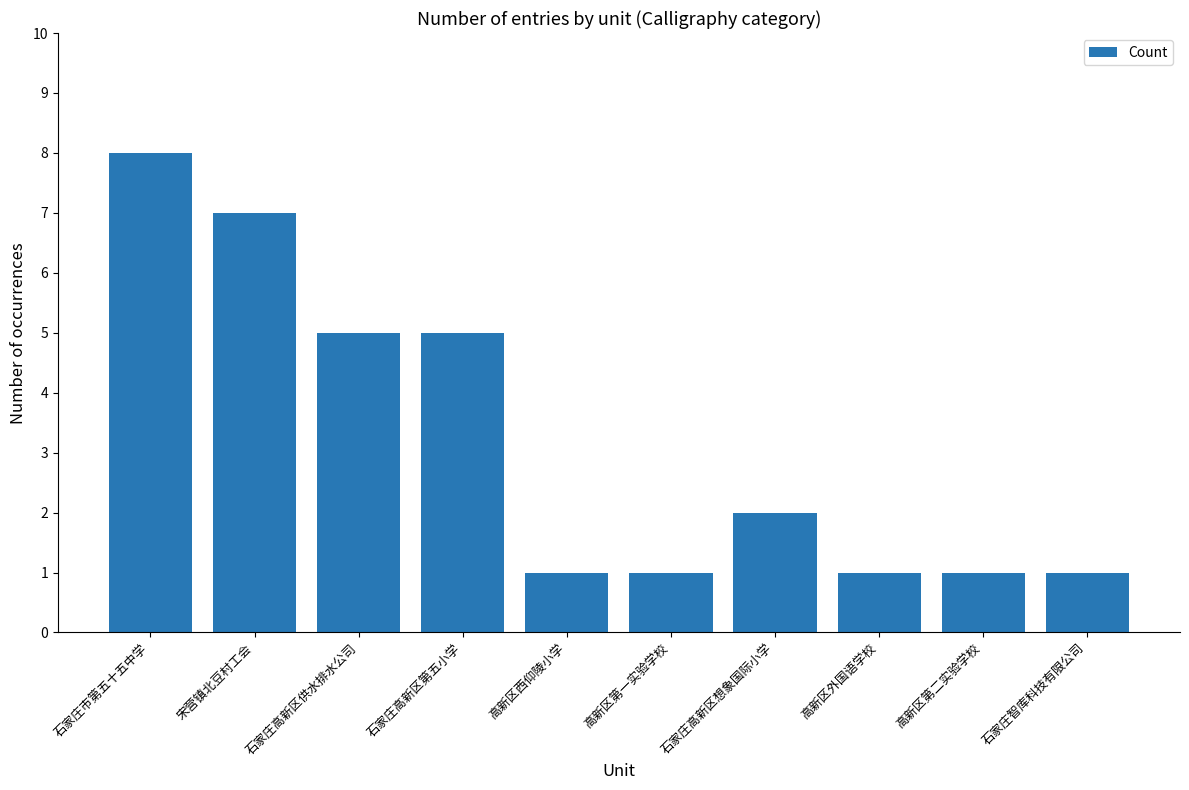

How many data points are less than 2?

5